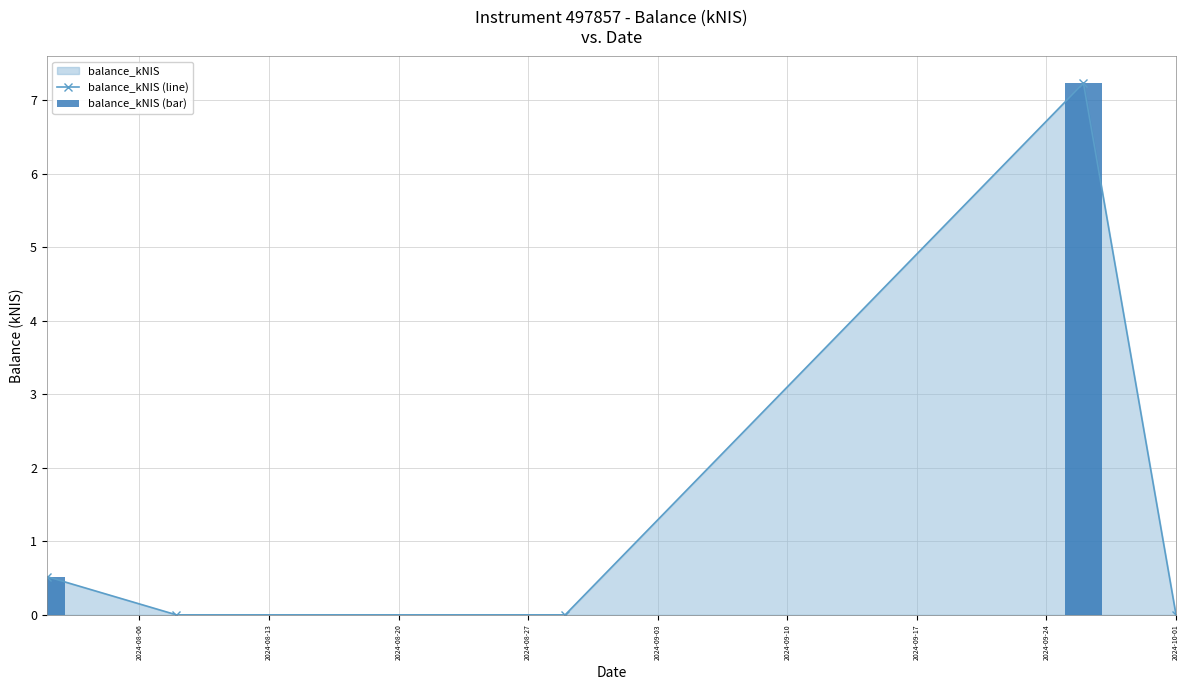

Reading left to right, list all the values displayed in this chart.

balance_kNIS (line): 0.5	0.0	0.0	7.2	0.0
balance_kNIS (bar): 0.5	0.0	0.0	7.2	0.0